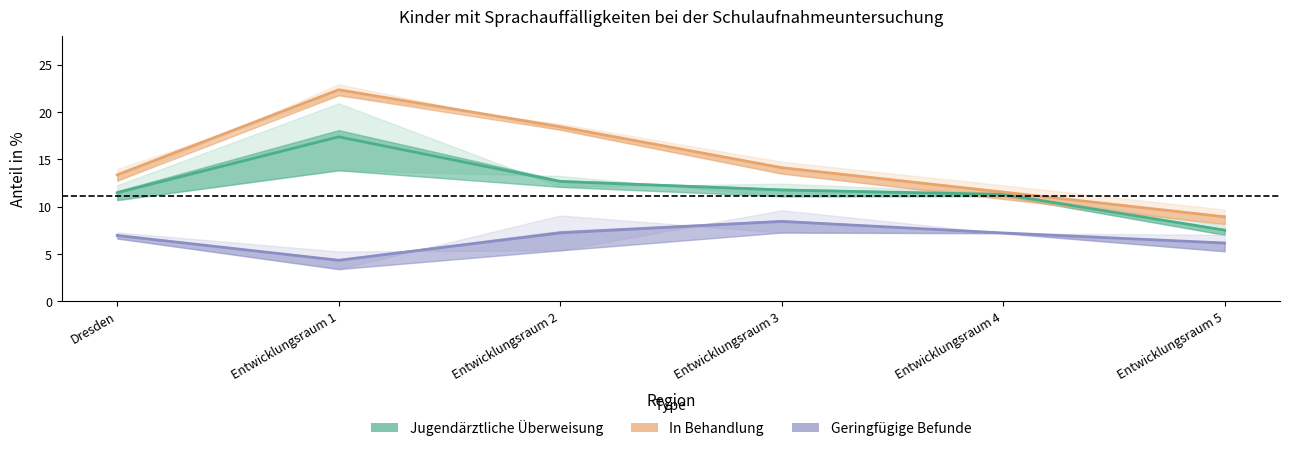

What position from the right is Entwicklungsraum 3?

3